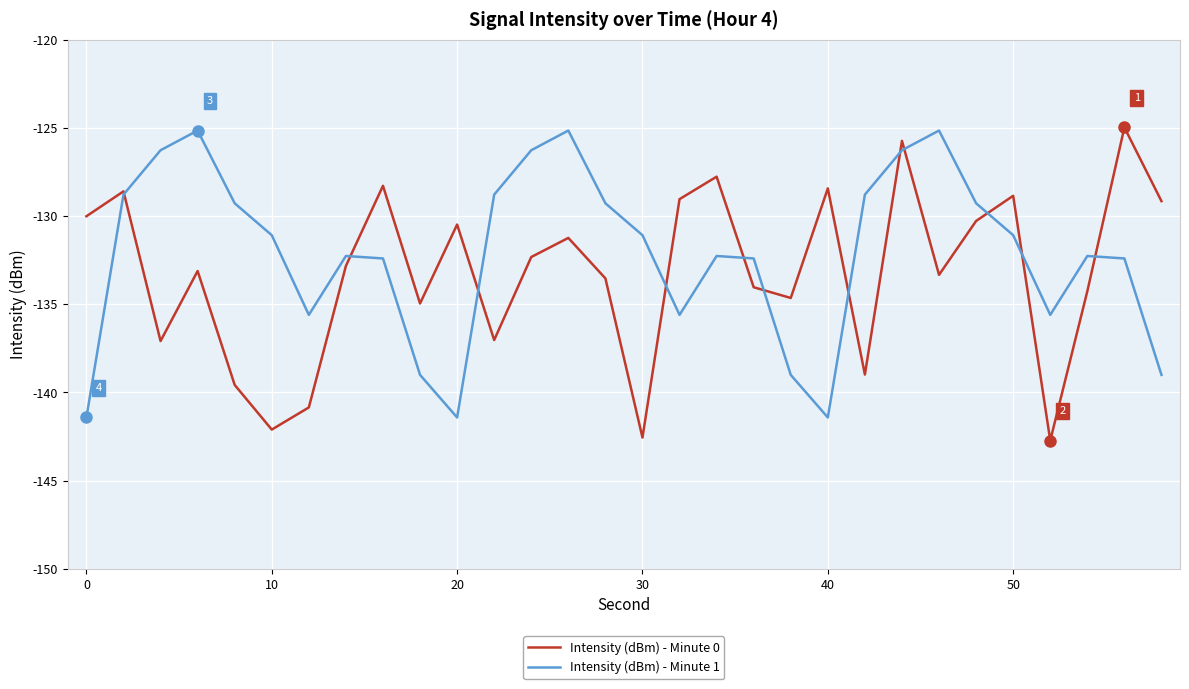

What is the maximum value shown in the chart?

-125.0